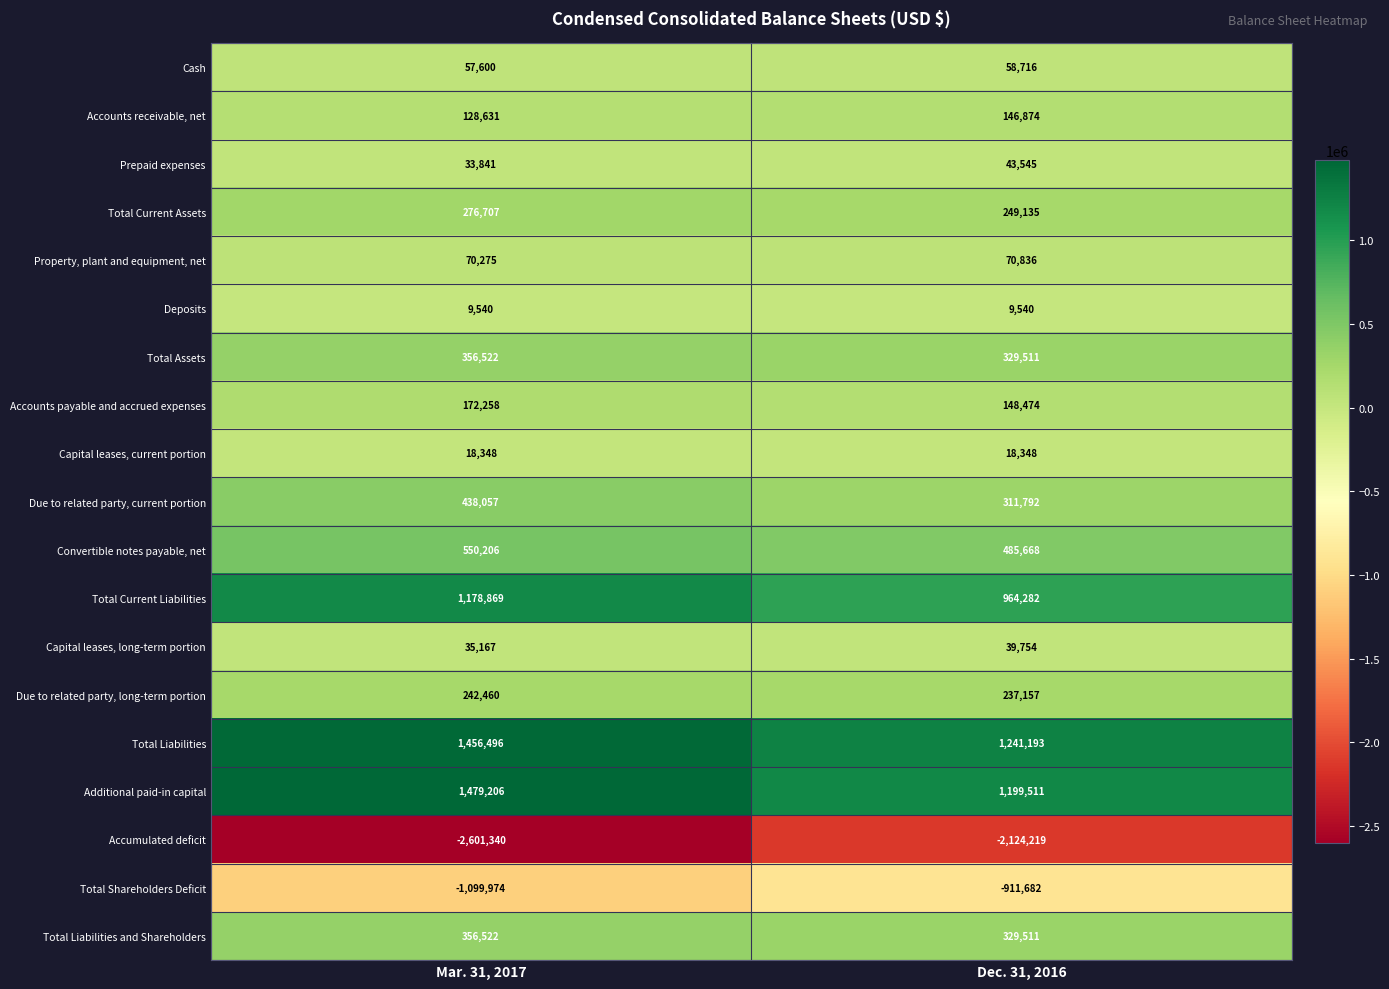

Rank the categories by Total Liabilities value from lowest to highest.

Dec. 31, 2016, Mar. 31, 2017